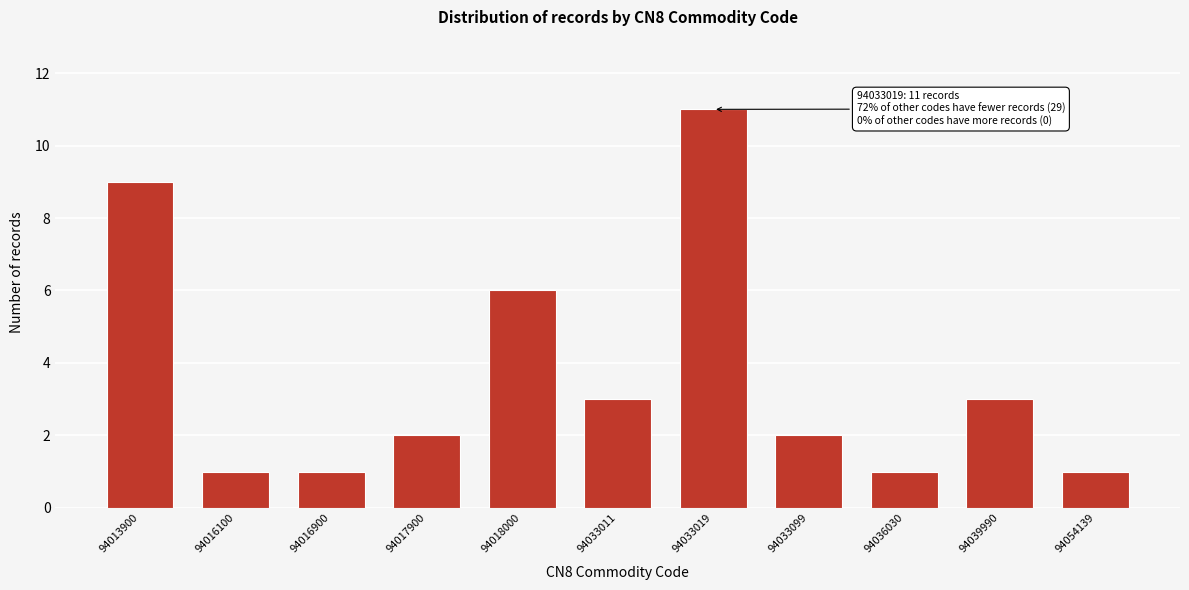

Reading left to right, what are all the values shown in this chart?

94013900=9	94016100=1	94016900=1	94017900=2	94018000=6	94033011=3	94033019=11	94033099=2	94036030=1	94039990=3	94054139=1